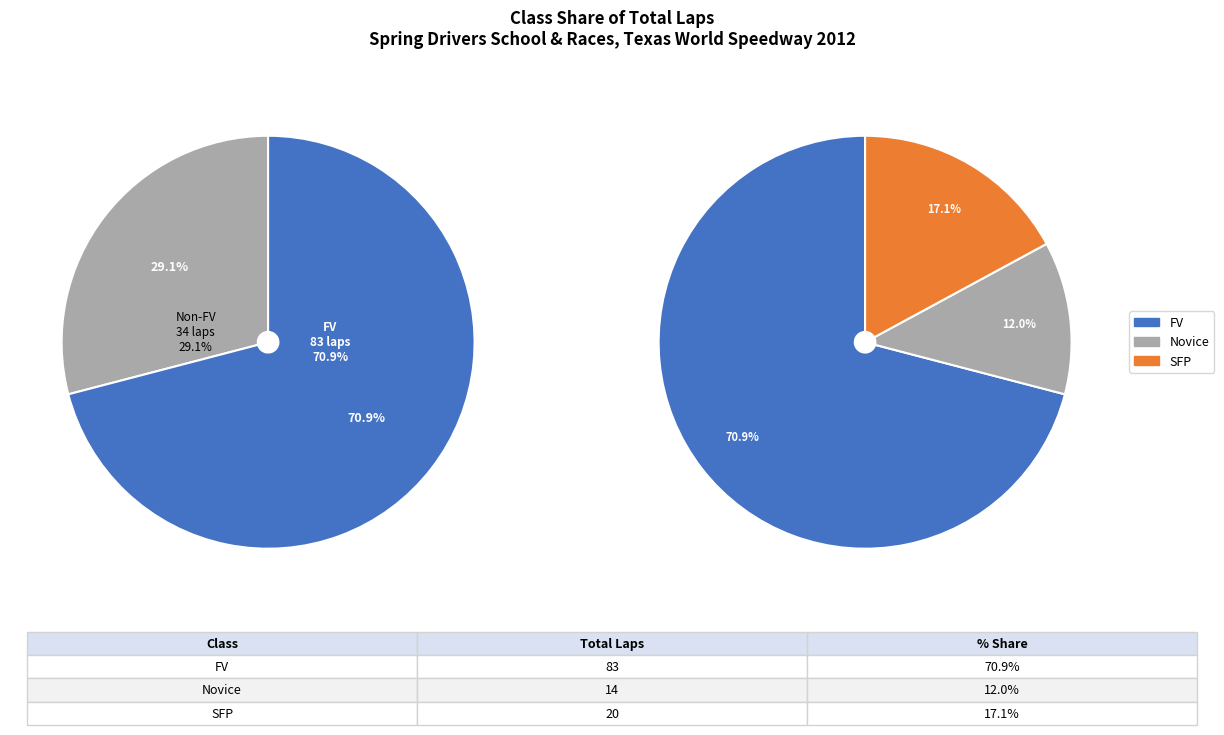

How many slices are in this pie chart?

3